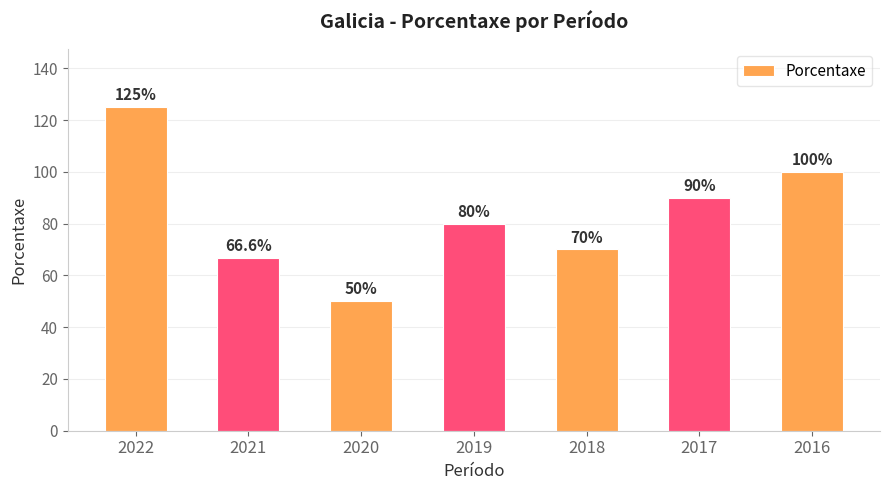

Approximately how many times larger is the value at 2020 compared to 2016?

0.5